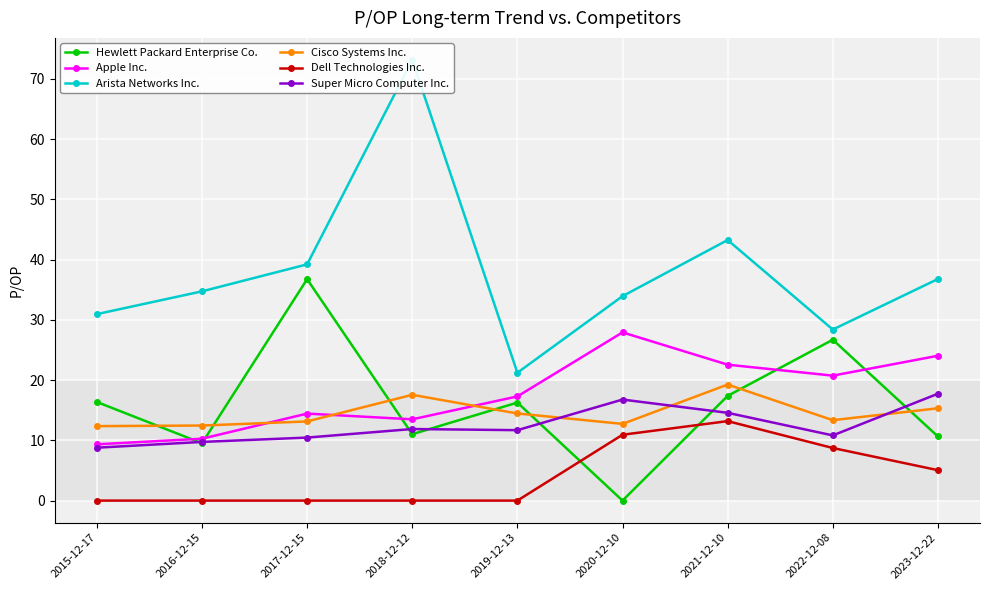

Is it true that Super Micro Computer Inc. equals 17.2 at 2016-12-15?

False